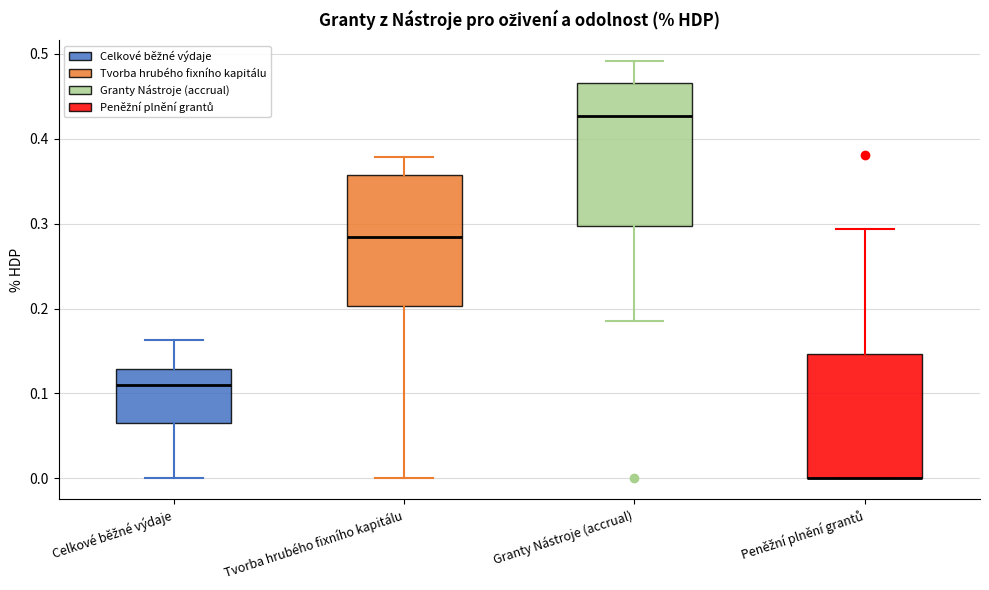

Comparing the boxes themselves (not the whiskers), which one is the tallest?

Granty Nástroje (accrual)